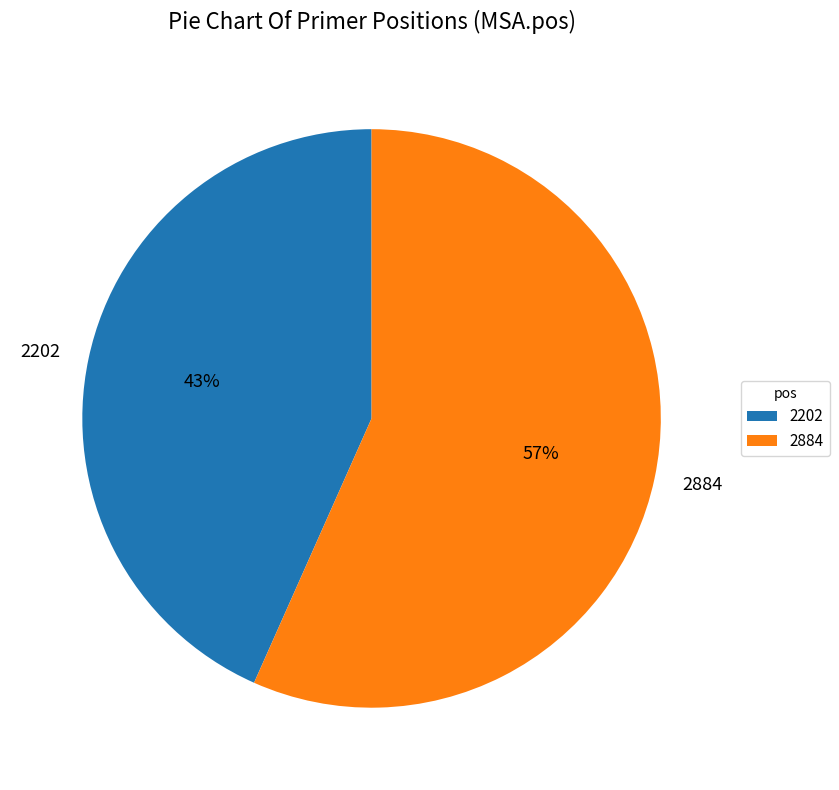

What is the ratio of the value at 2202 to the value at 2884?

0.8